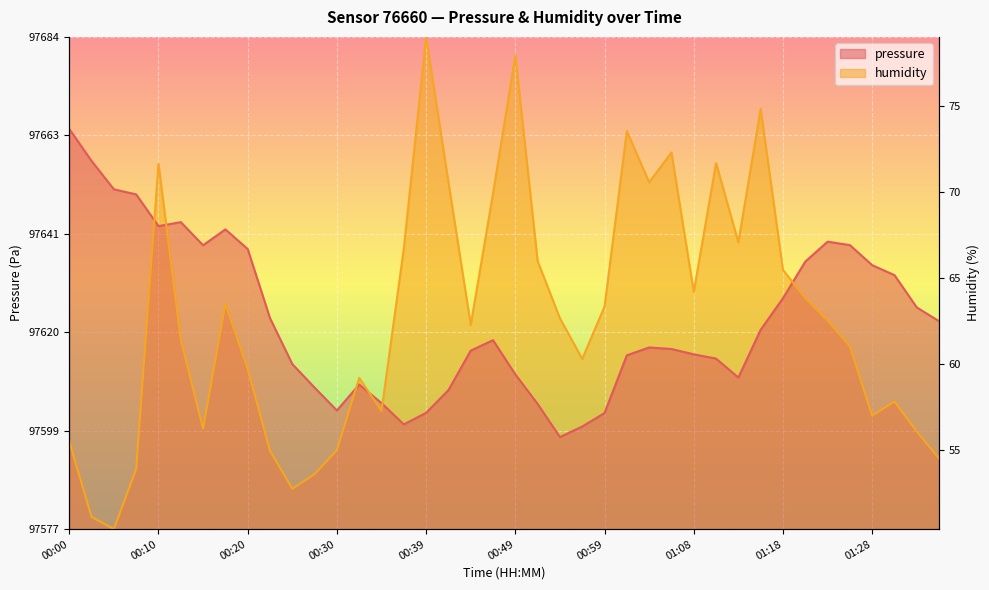

How many intersections are there between humidity and pressure?

6